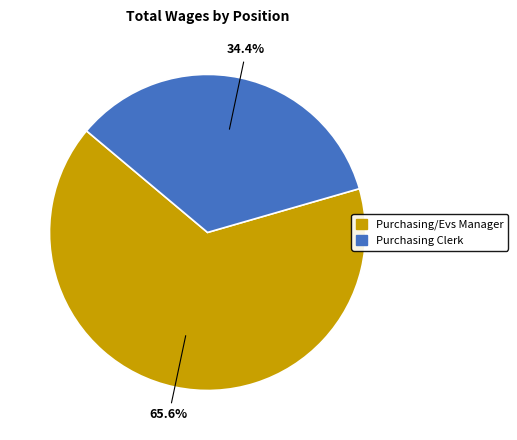

Which slice is the largest?

Purchasing/Evs Manager